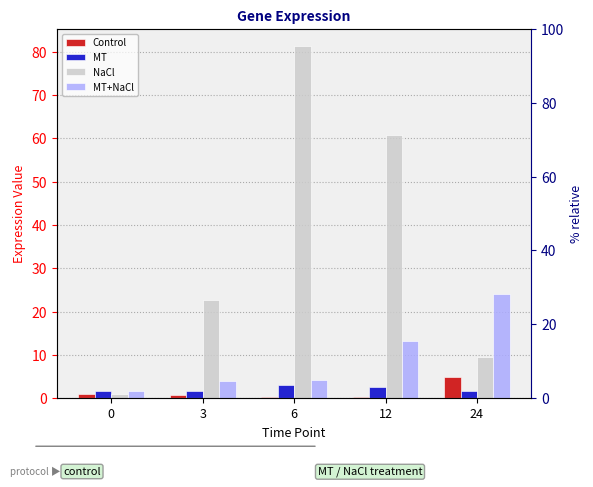

How many bars are there in each group?

4